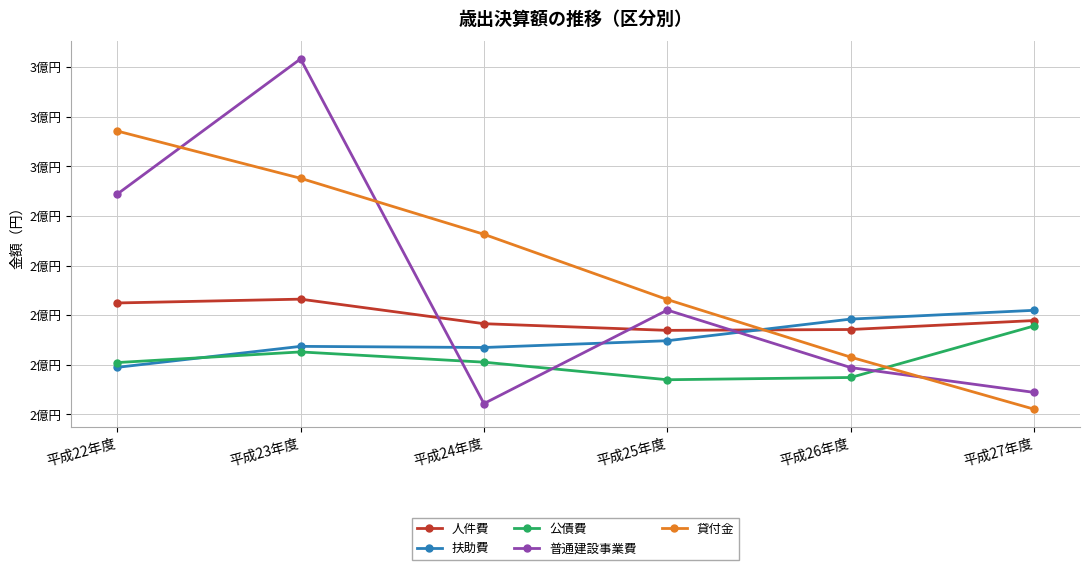

At how many categories does at least one series exceed 27102809?

2